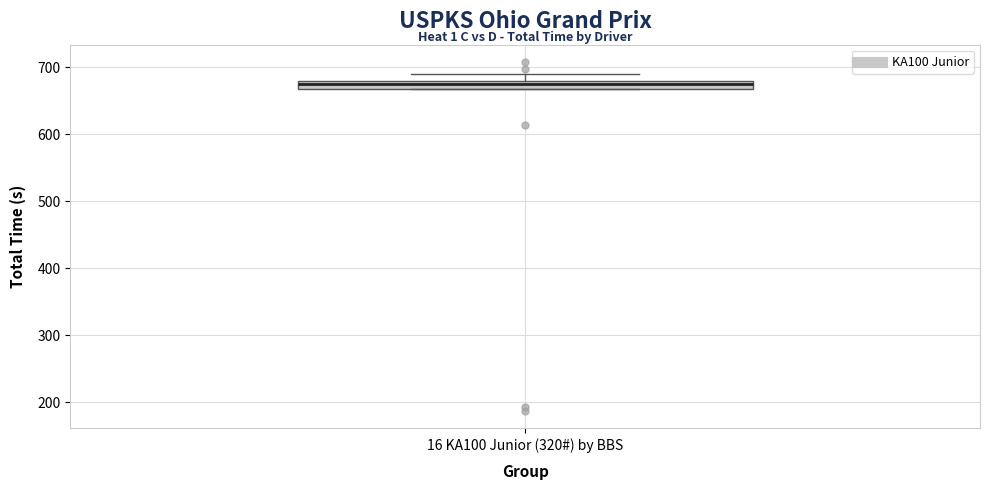

Where is the lower edge of the box for 16 KA100 Junior (320#) by BBS on the y-axis? The values are not printed on the chart, so give them approximately, as read against the axis.

670